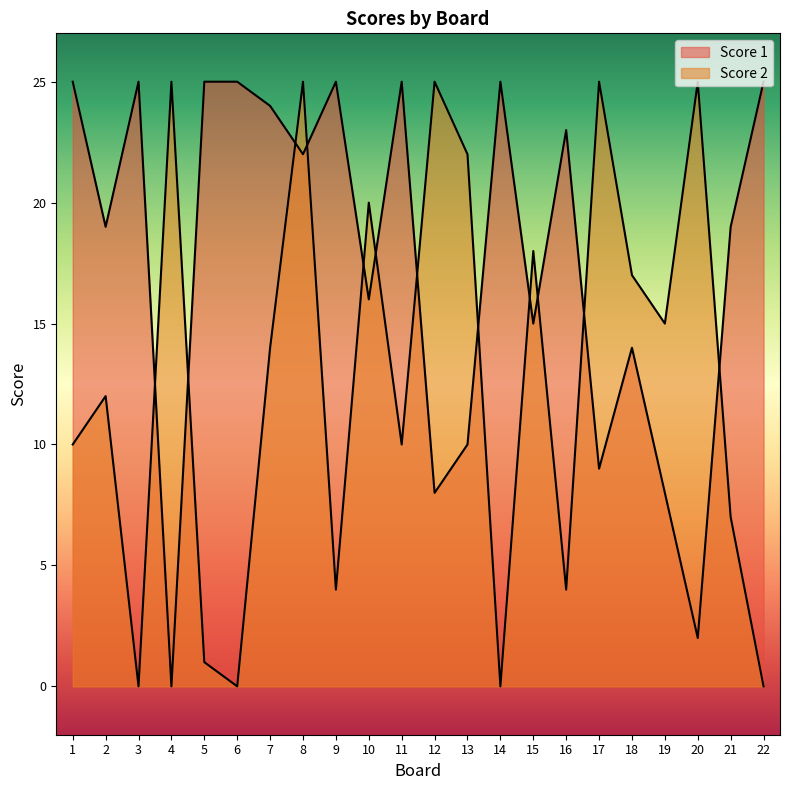

List the labels in order of Score 2 value, largest first.

4, 8, 12, 17, 20, 13, 10, 15, 18, 19, 7, 2, 1, 11, 21, 9, 16, 5, 3, 6, 14, 22